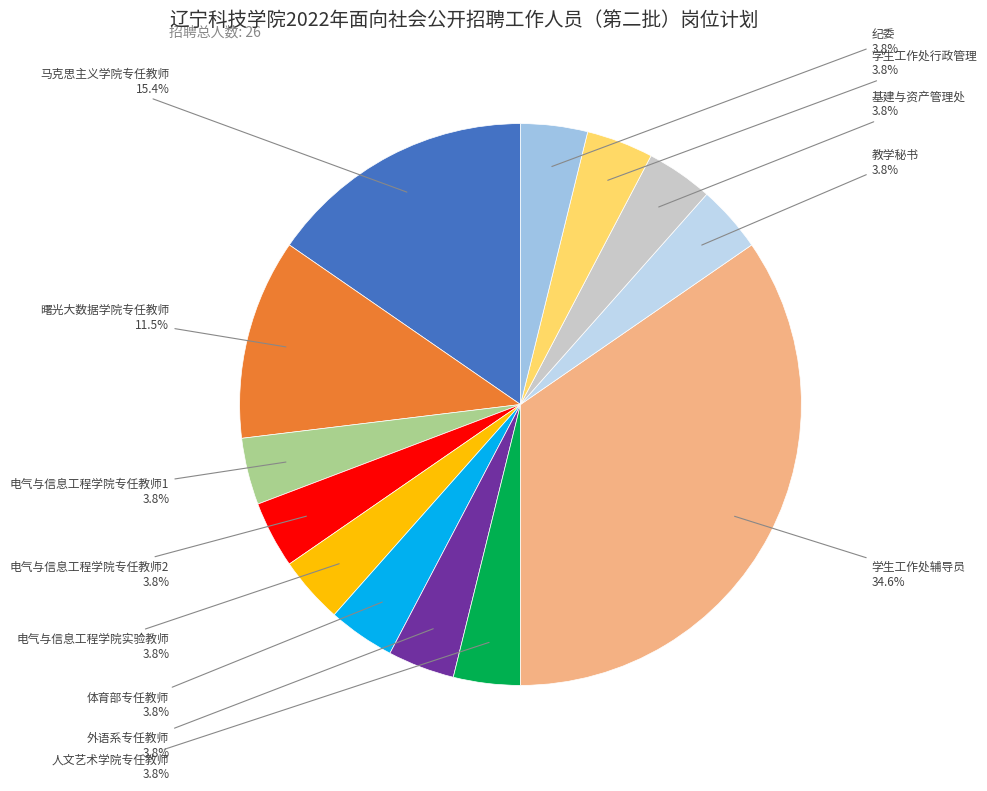

Is it true that 电气与信息工程学院专任教师2 is 4% of the pie?

True